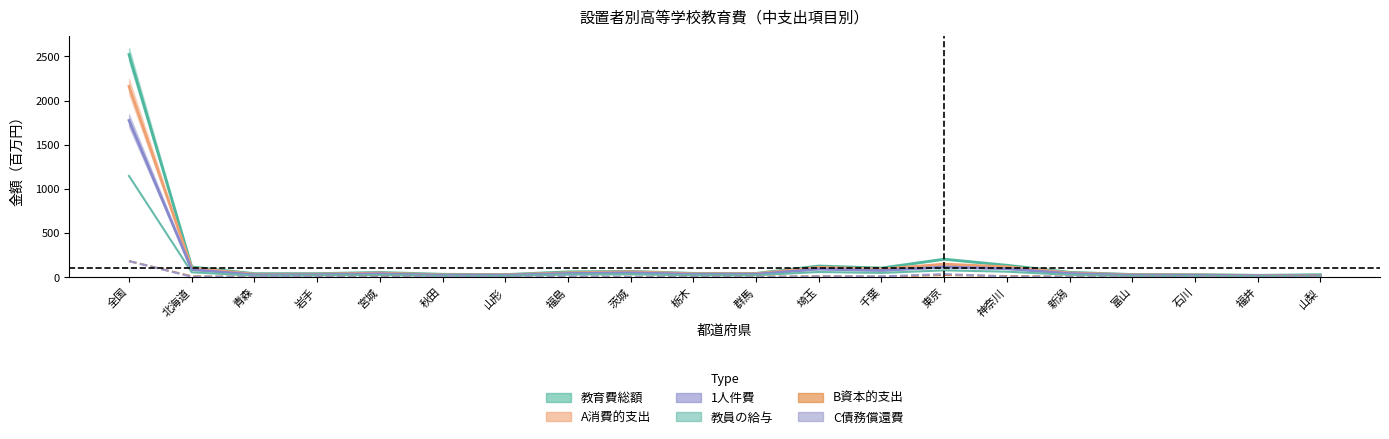

True or false: 教育費総額 has a value of 53.8 at 新潟.

True